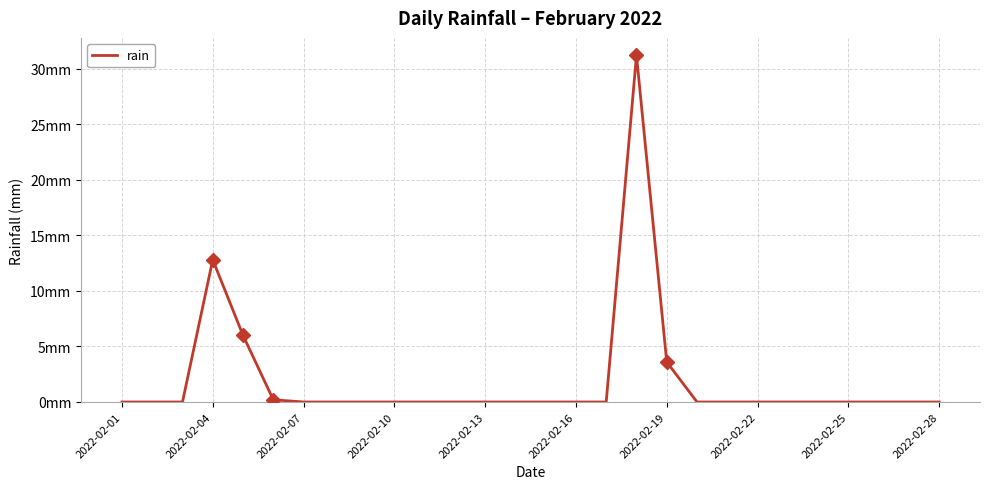

Reading right to left, transcribe all the data shown in this chart.

0.0	0.0	0.0	0.0	0.0	0.0	0.0	0.0	0.0	3.6	31.2	0.0	0.0	0.0	0.0	0.0	0.0	0.0	0.0	0.0	0.0	0.0	0.2	6.0	12.8	0.0	0.0	0.0